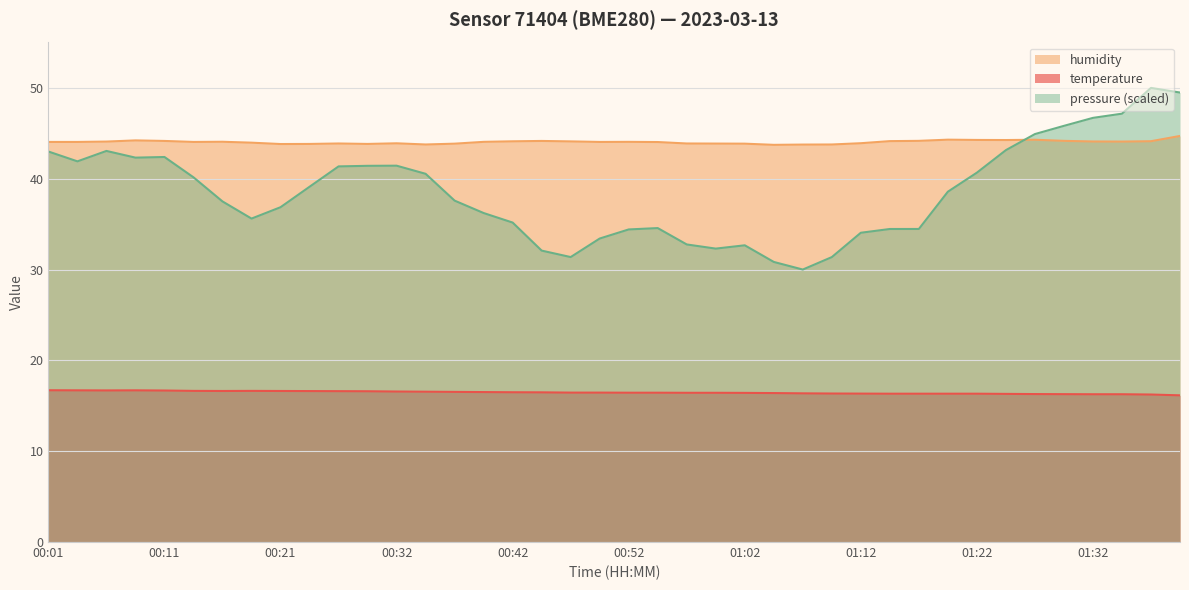

Between 00:49 and 01:40, which series saw the biggest shift?

humidity